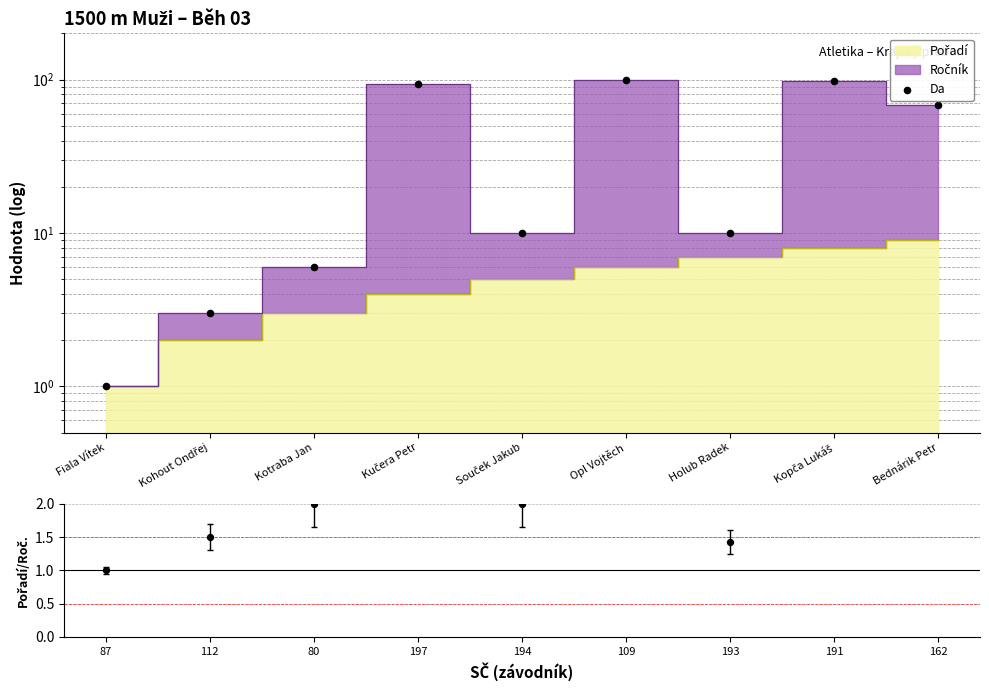

What is the change in value from Opl Vojtěch to Kopča Lukáš?

-2